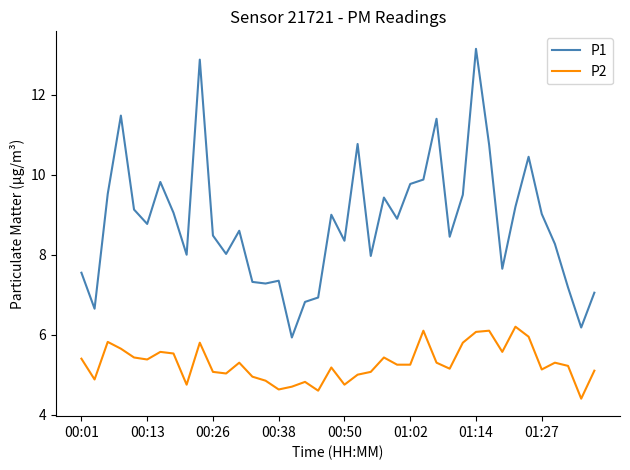

What is the smallest value displayed?

4.4